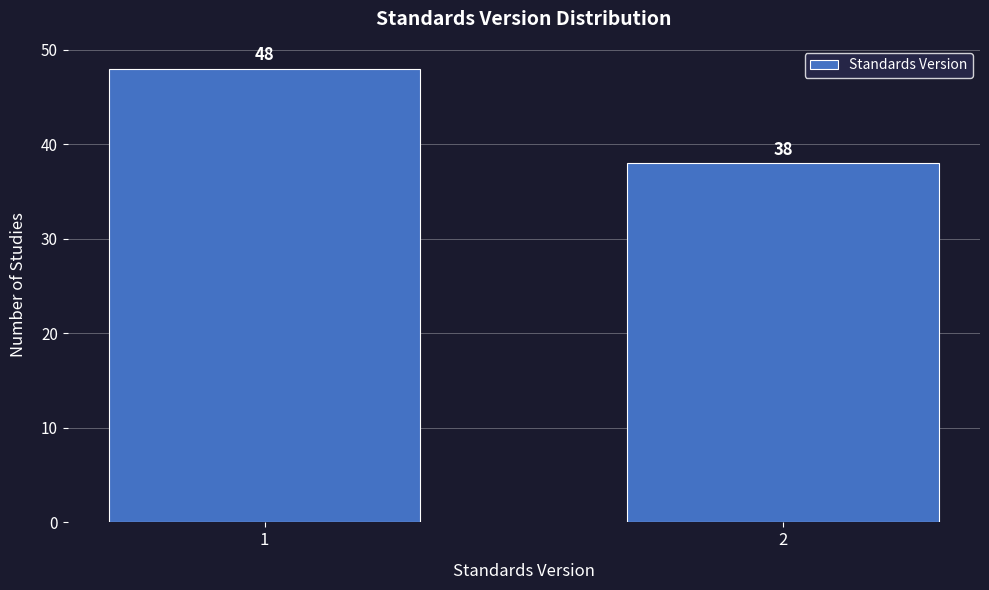

Reading left to right, extract all data points from this chart.

48	38